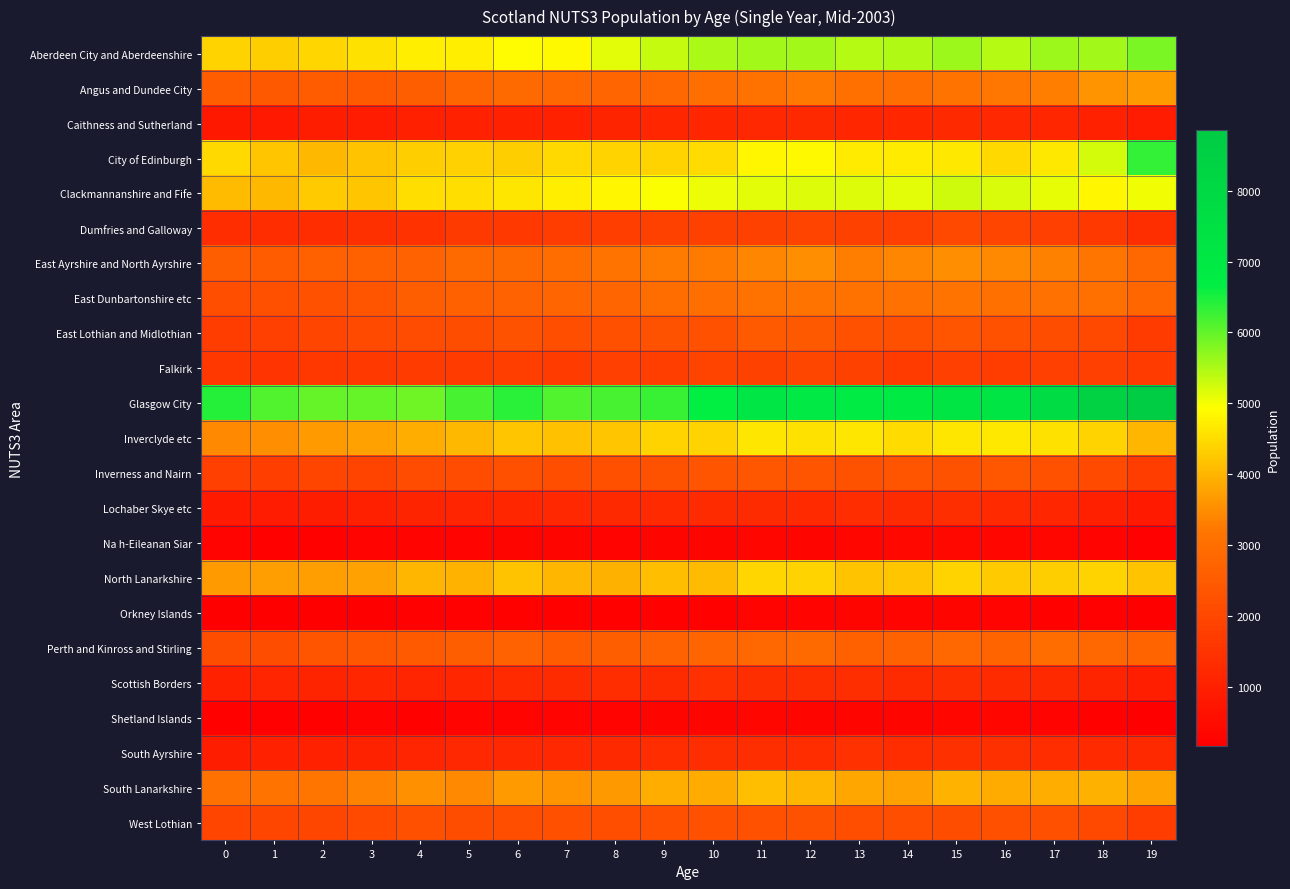

At which category does the chart reach its peak across all series?

19